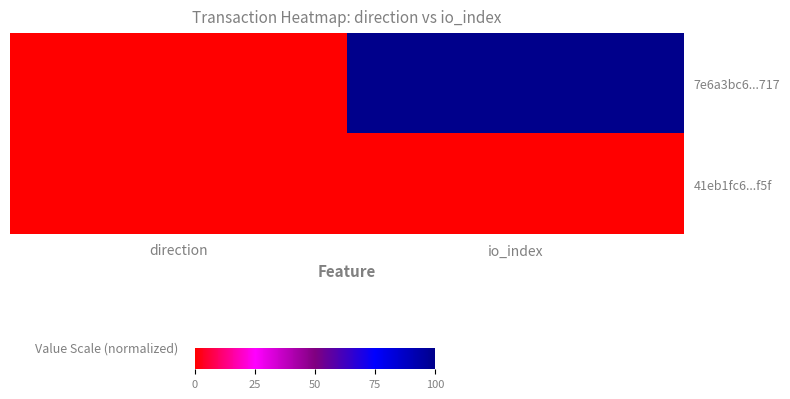

How many series are shown in this chart?

2